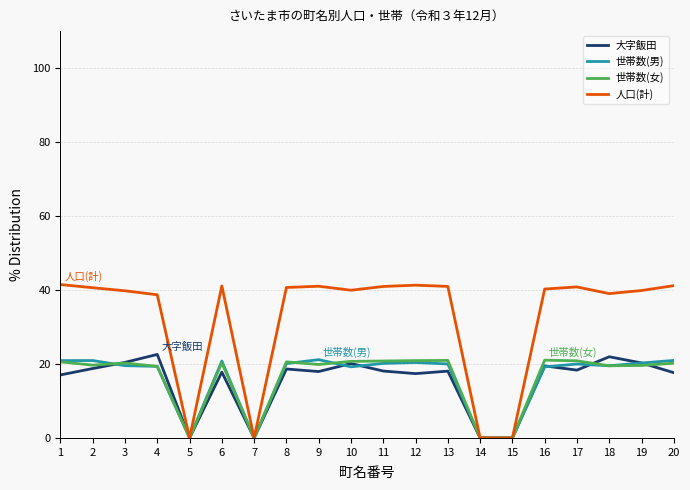

What is the total value across all series at 12?

100.0